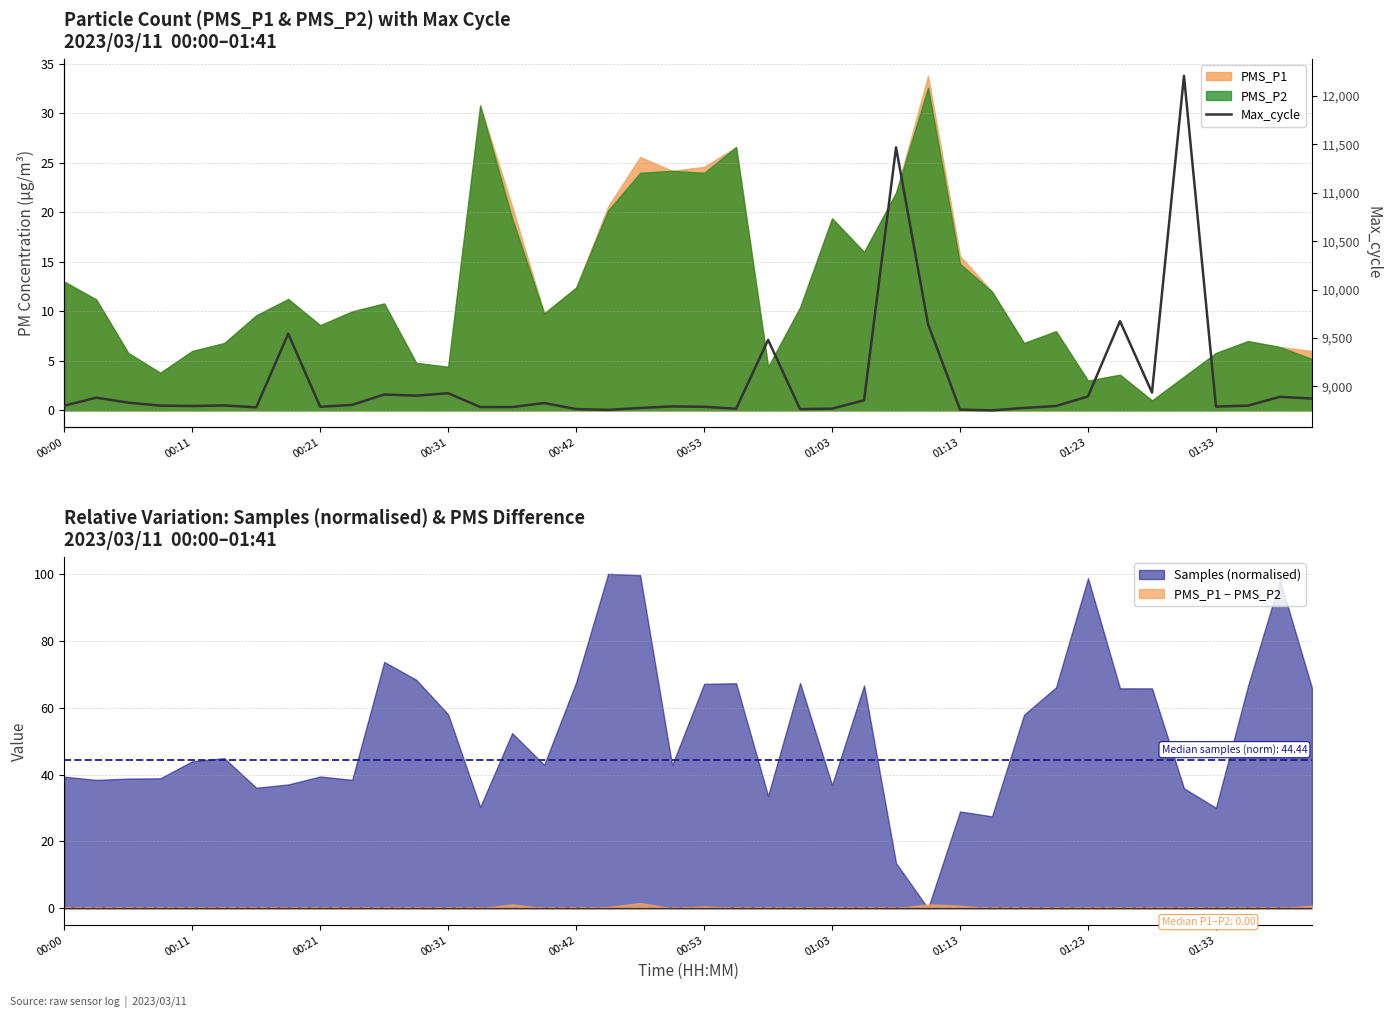

What is the average value?

9046